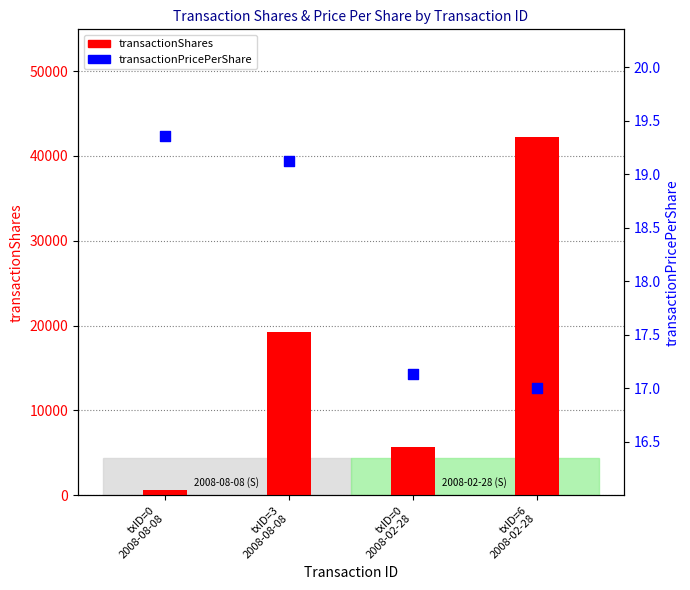

Is the value of transactionShares at txID=3
2008-08-08 greater than the value of transactionPricePerShare at txID=0
2008-08-08?

Yes